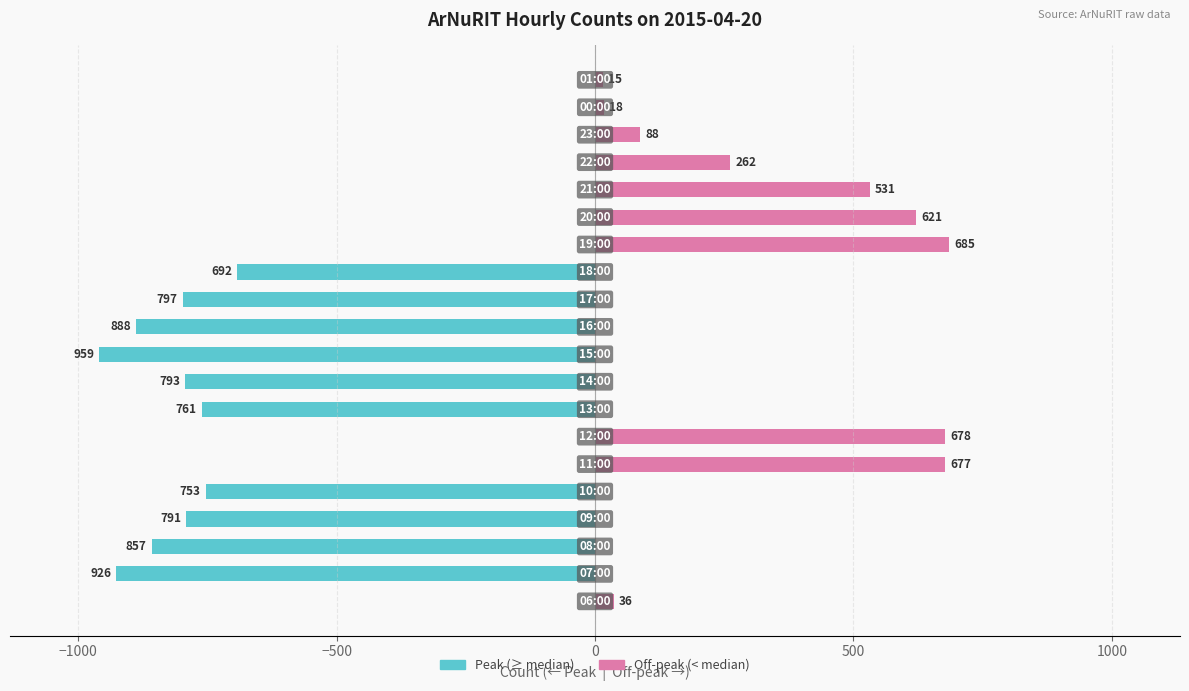

Are the bars grouped side by side (vs. stacked)?

Yes